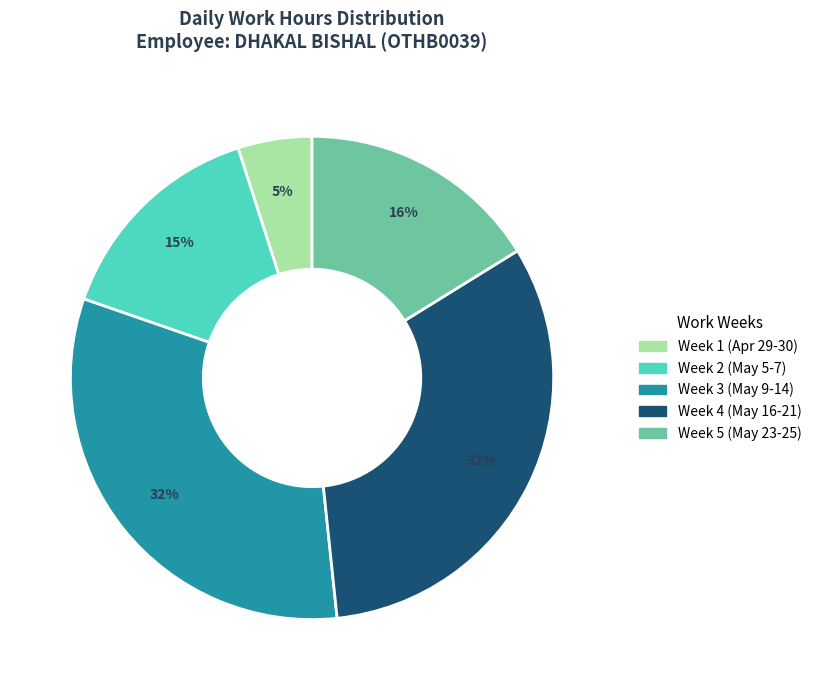

Does any single category account for the majority?

No